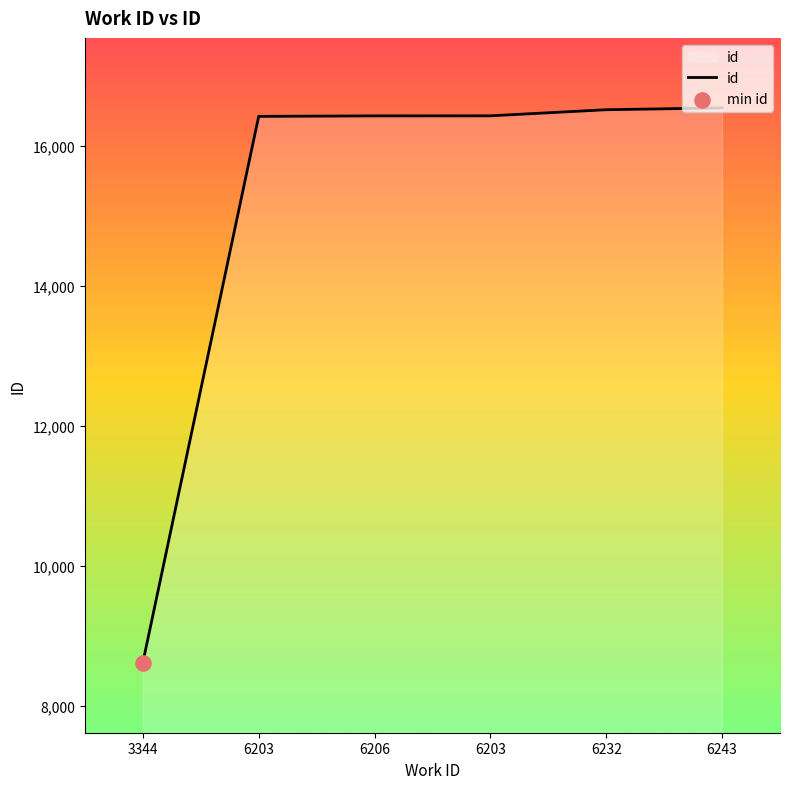

Between 6203 and 6206, which is larger?

6206